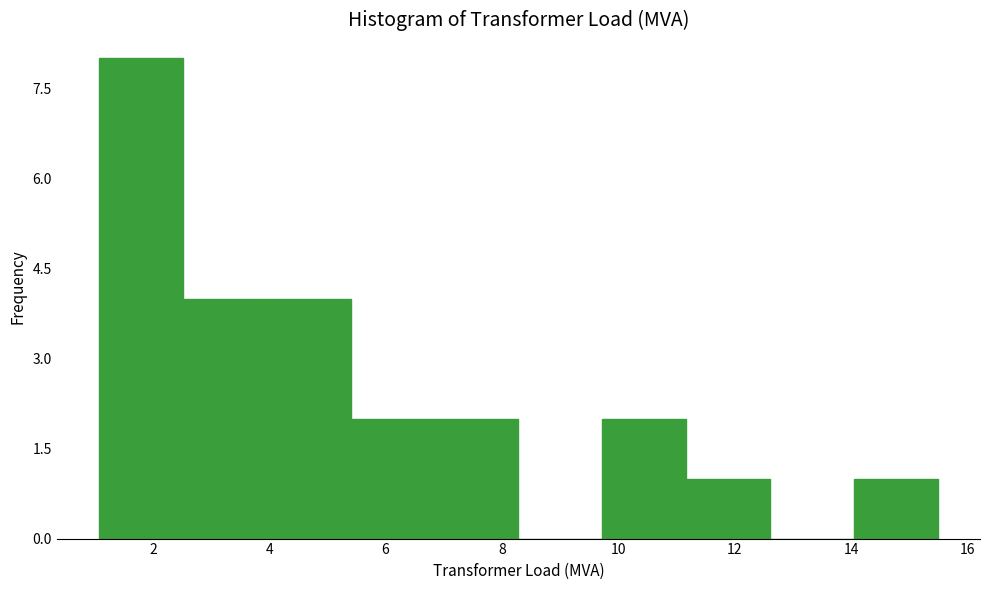

Over which range of the x-axis is the bar tallest?

1.0 to 2.6